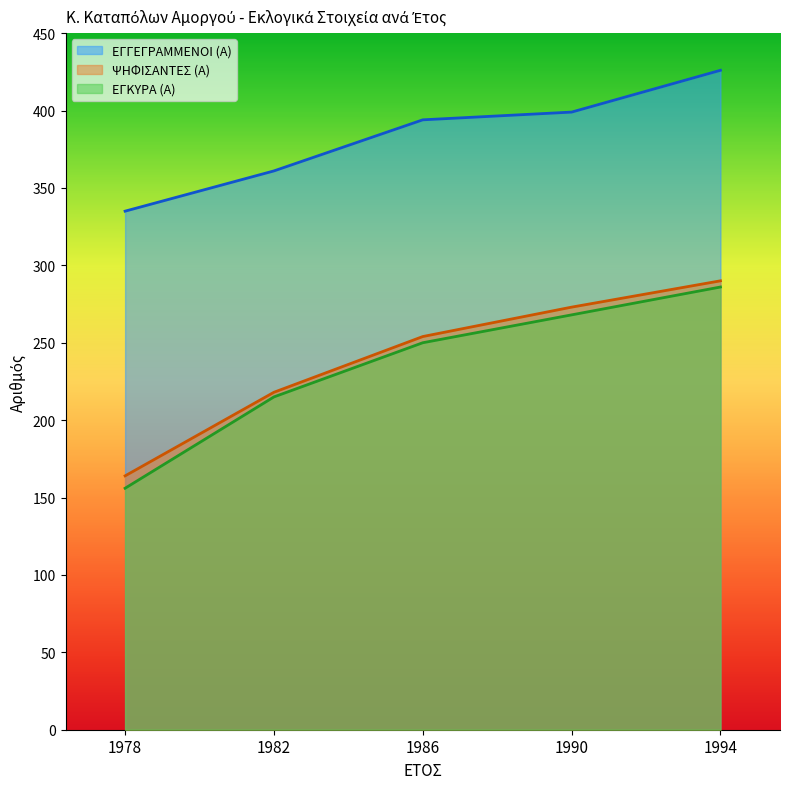

At how many categories does at least one series exceed 407?

1